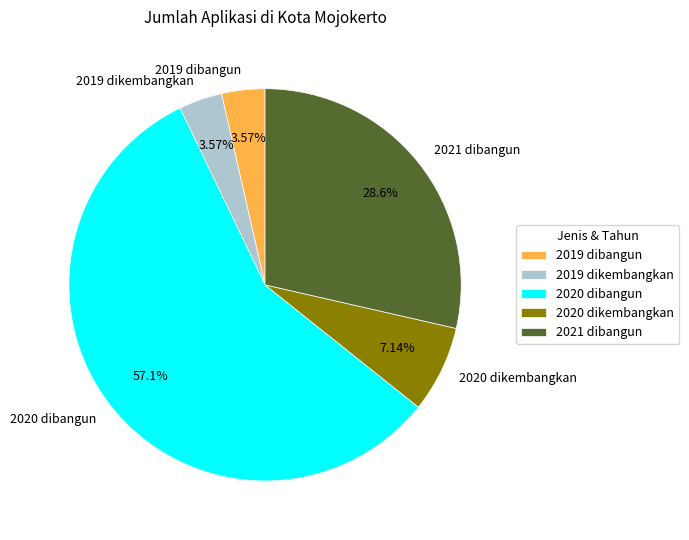

Is it true that 2021 dibangun is 29% of the pie?

True